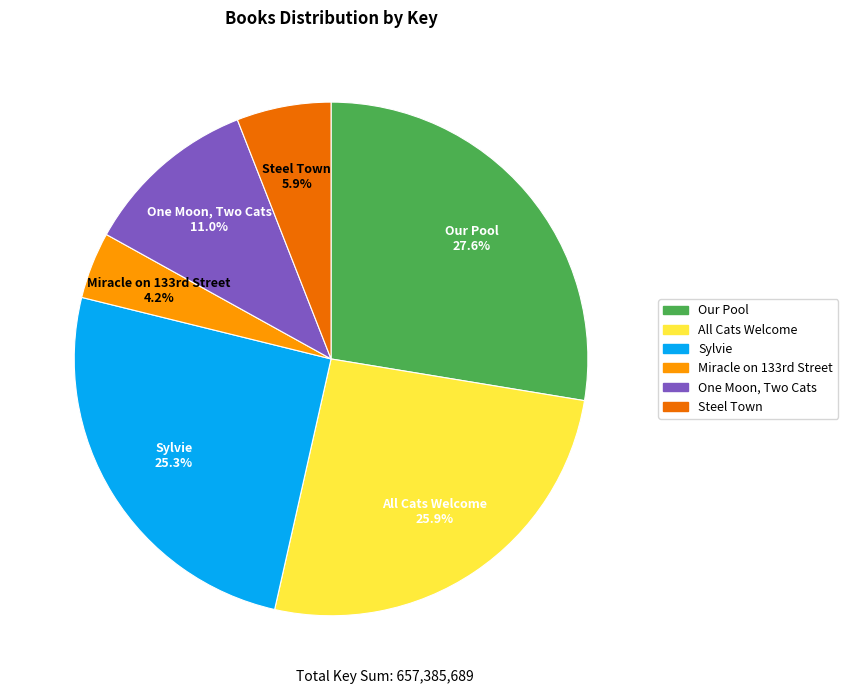

Rank the categories by value from highest to lowest.

Our Pool, All Cats Welcome, Sylvie, One Moon, Two Cats, Steel Town, Miracle on 133rd Street